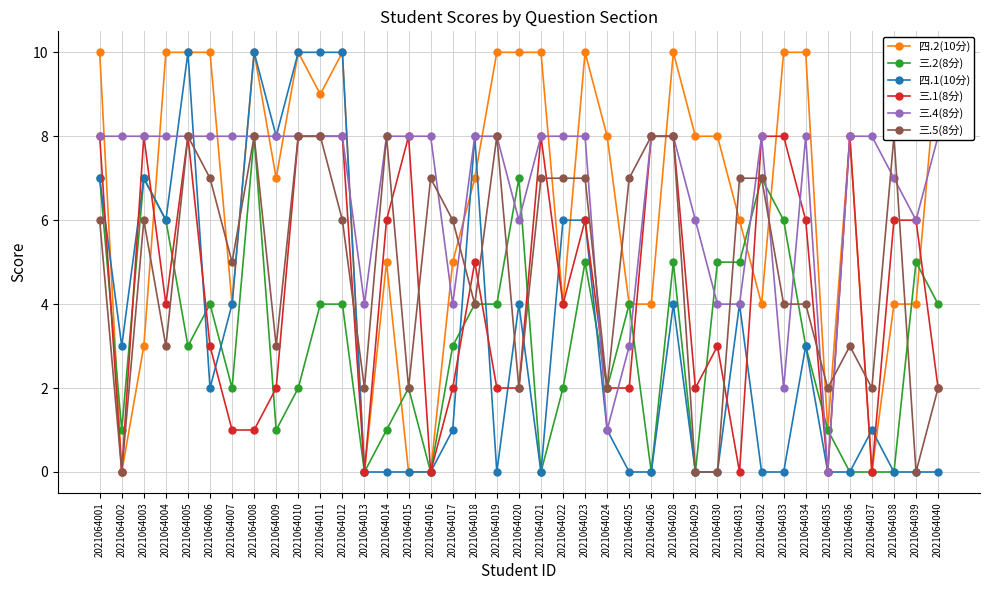

How many lines are shown in the chart?

6